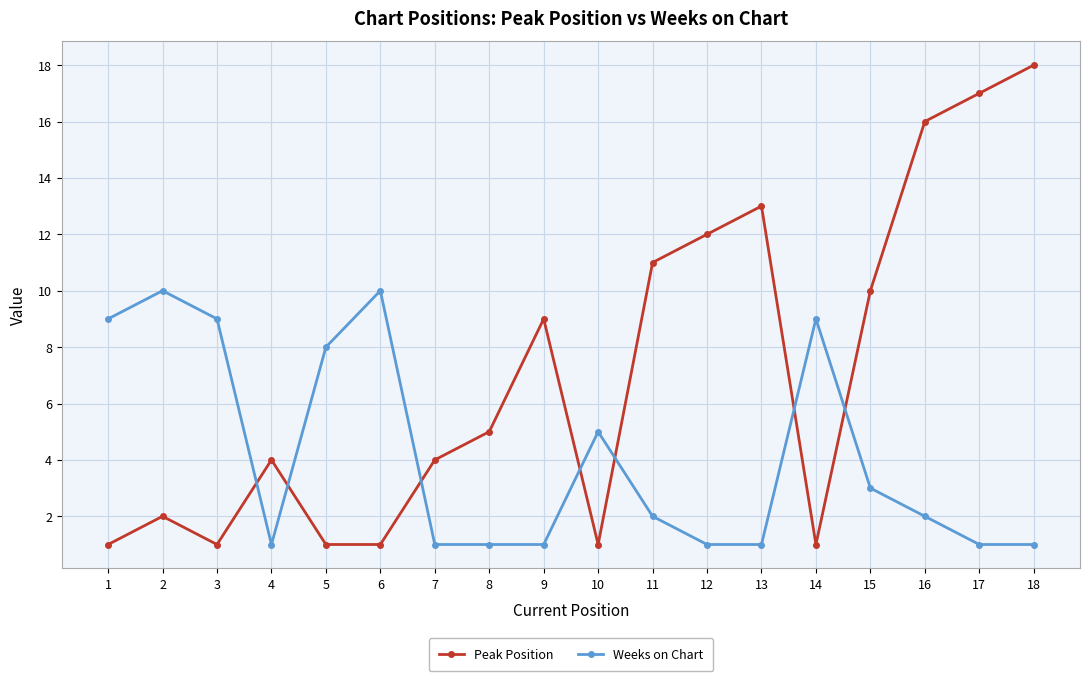

What is the total value across all series at 17?

18